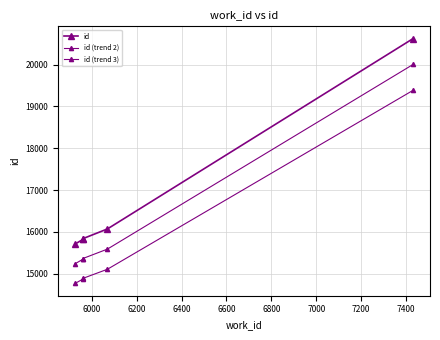

Is it true that id equals 7306.8 at 6400?

False